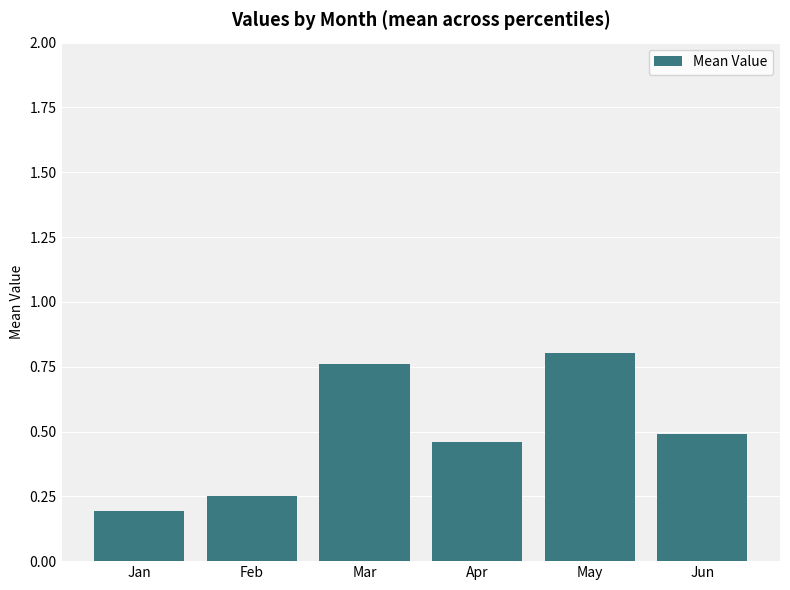

What is the sum of all values?

3.0